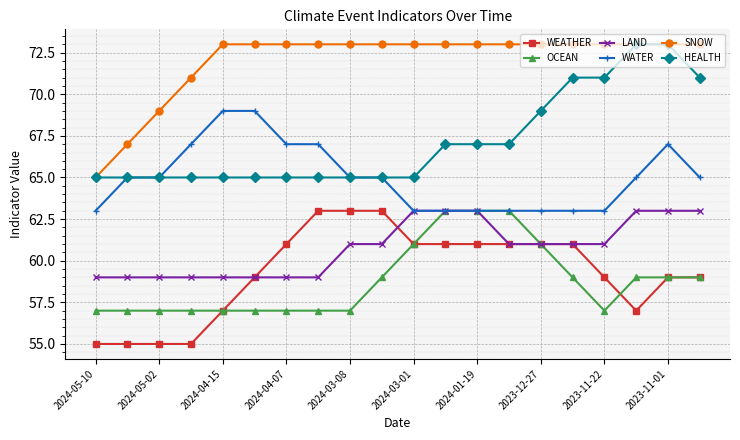

What is the value of the LAND point at the 13th from the left?

63